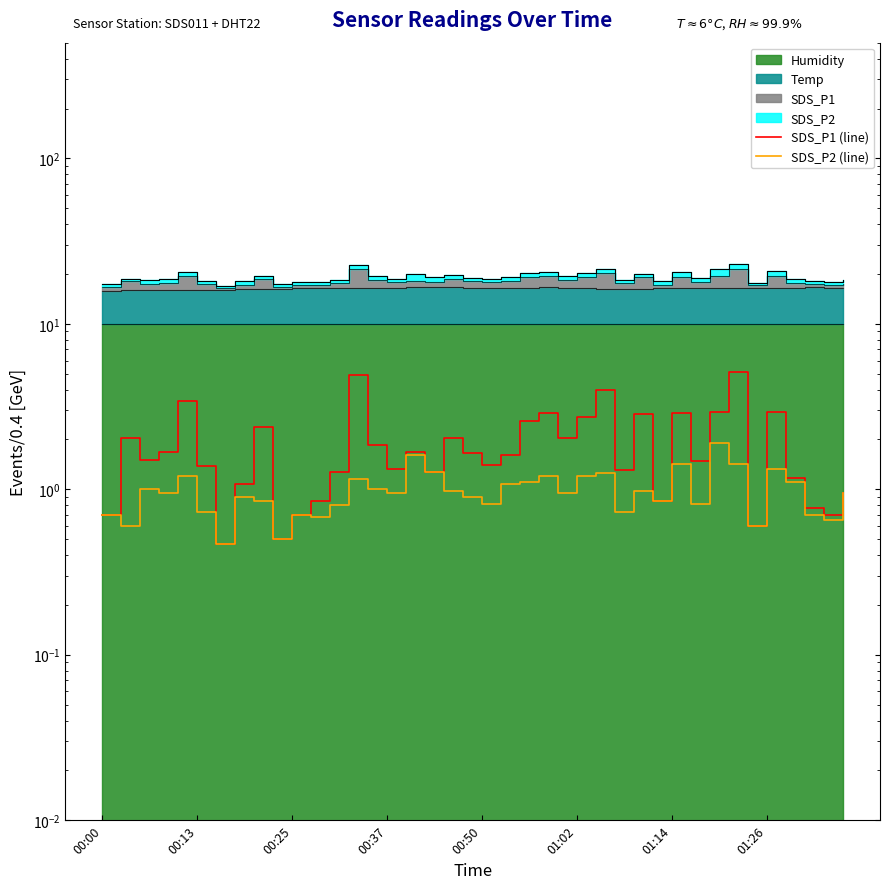

What is the value of the SDS_P2 (line) point at the 39th from the left?

0.7